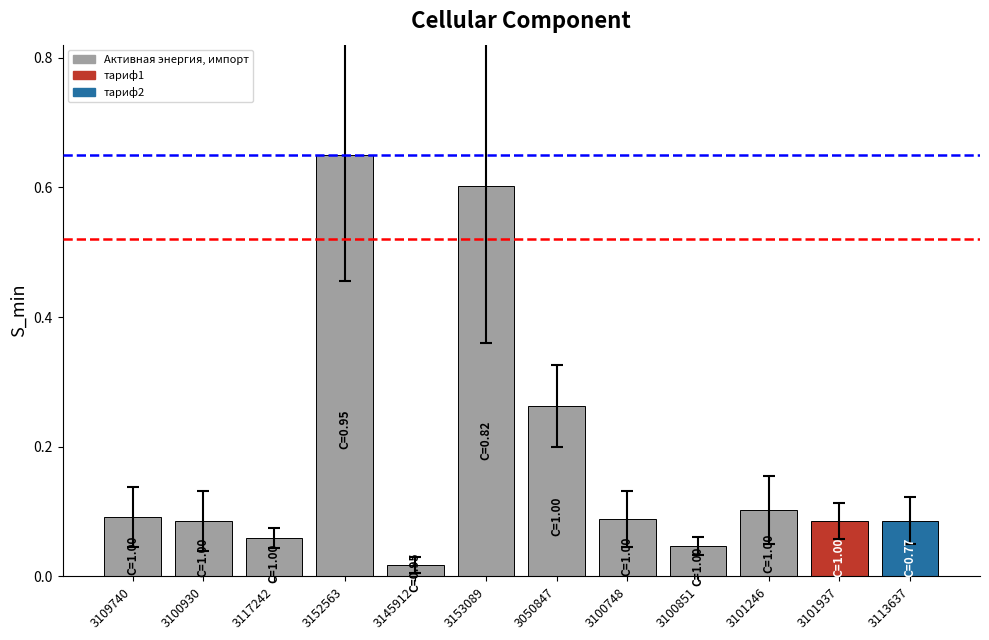

At which category does the chart reach its minimum across all series?

3145912